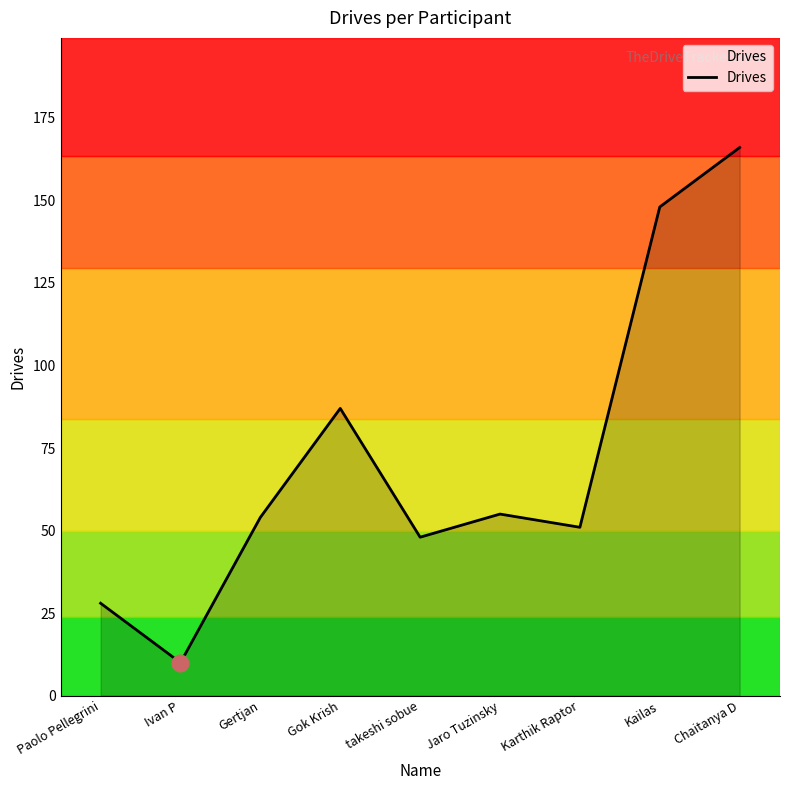

Read the value at Karthik Raptor, to the nearest 50.

50